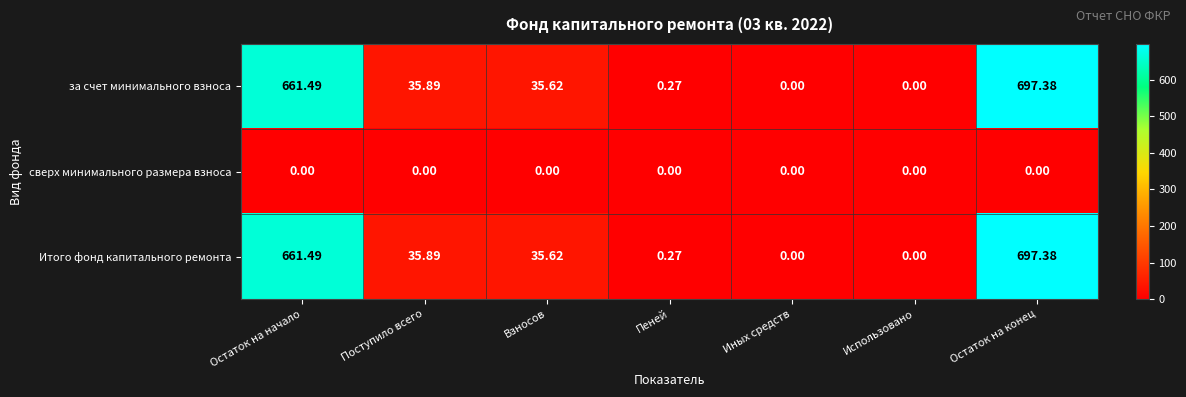

Is the value of Итого фонд капитального ремонта at Поступило всего greater than the value of сверх минимального размера взноса at Поступило всего?

Yes